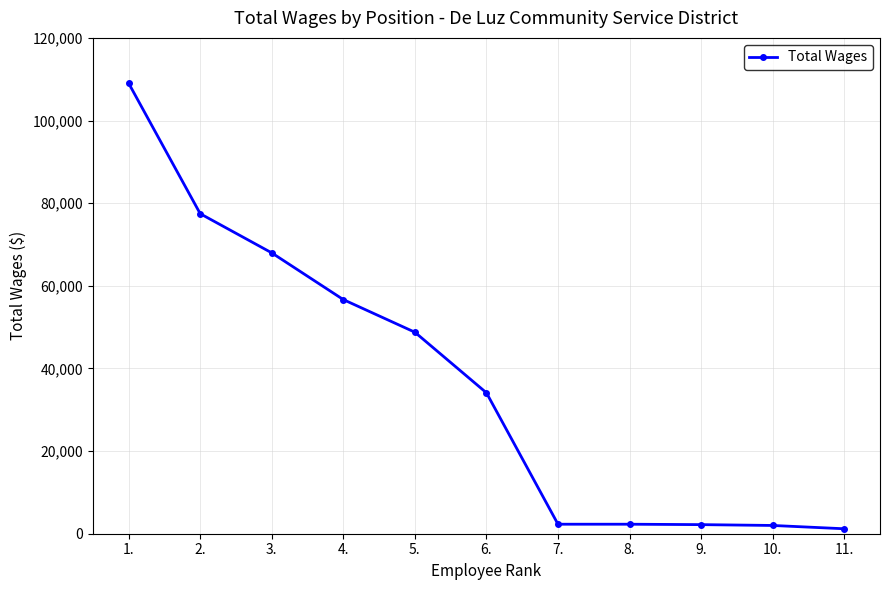

What is the minimum value shown in the chart?

1200